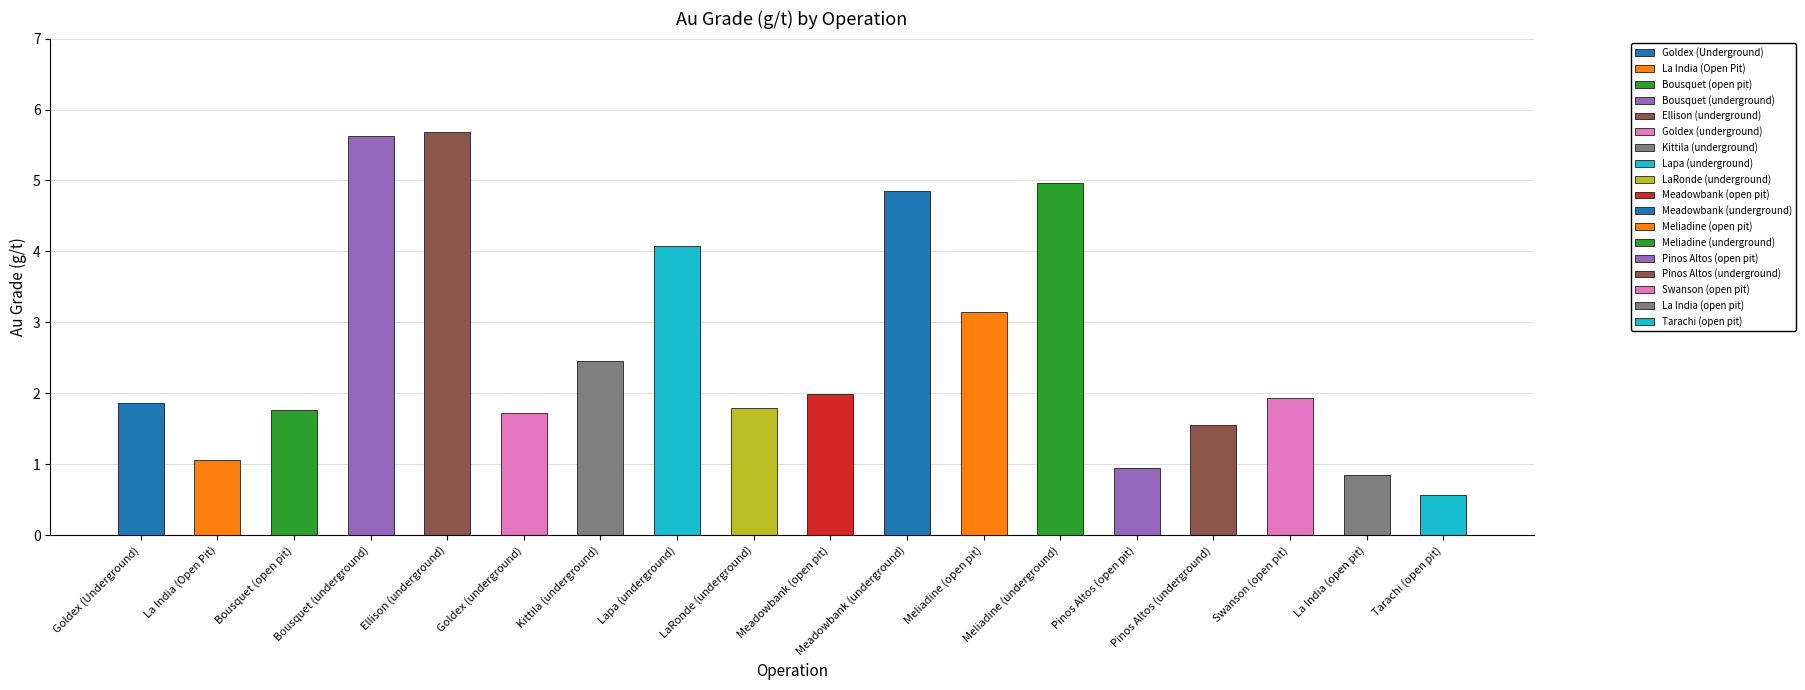

What is the average value?

2.6